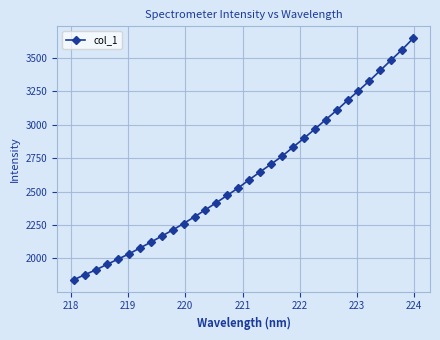

What is the maximum value shown in the chart?

3644.6